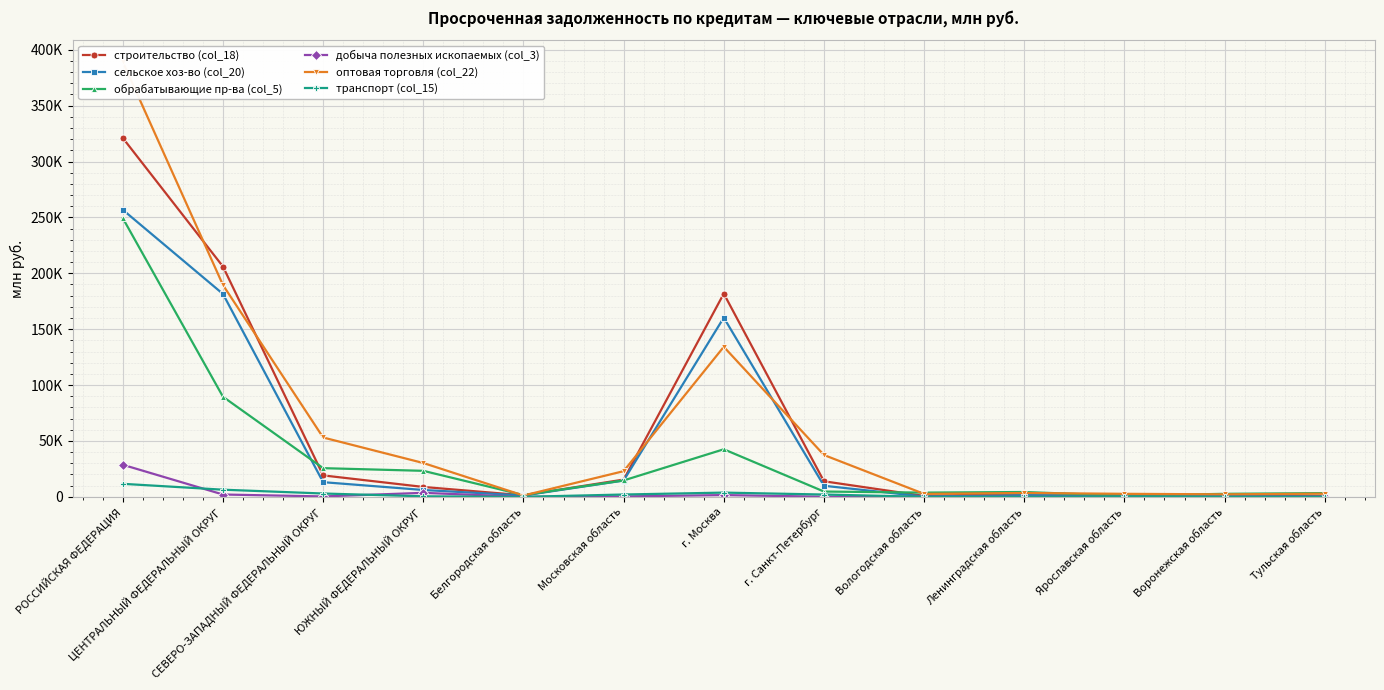

What position from the right is Московская область?

8